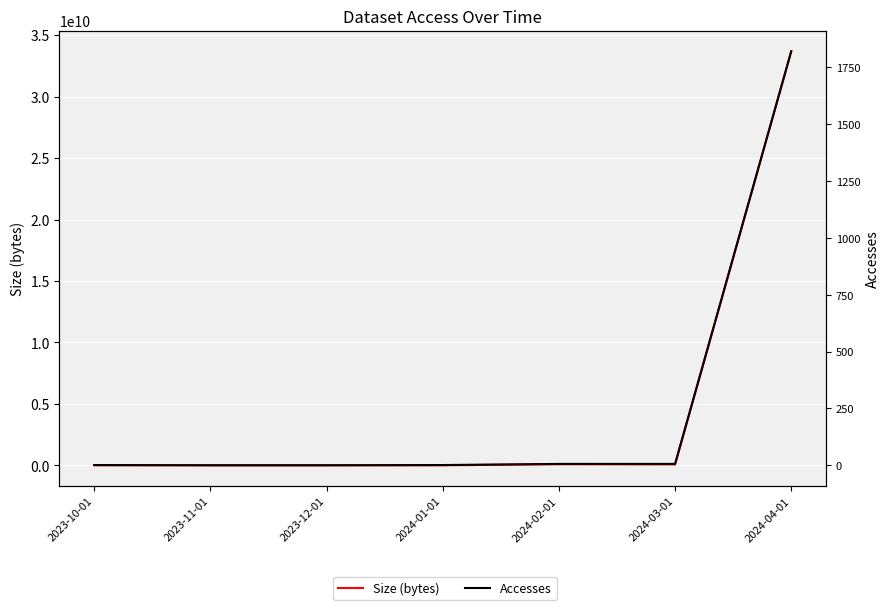

How many lines are shown in the chart?

2